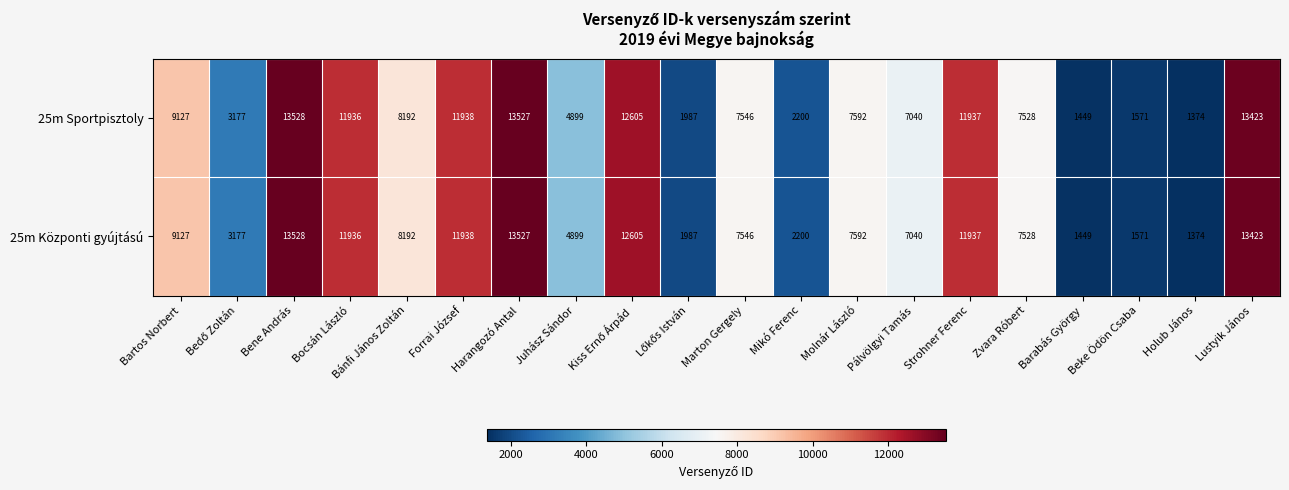

At which label is 25m Sportpisztoly closest to 7451?

Zvara Róbert